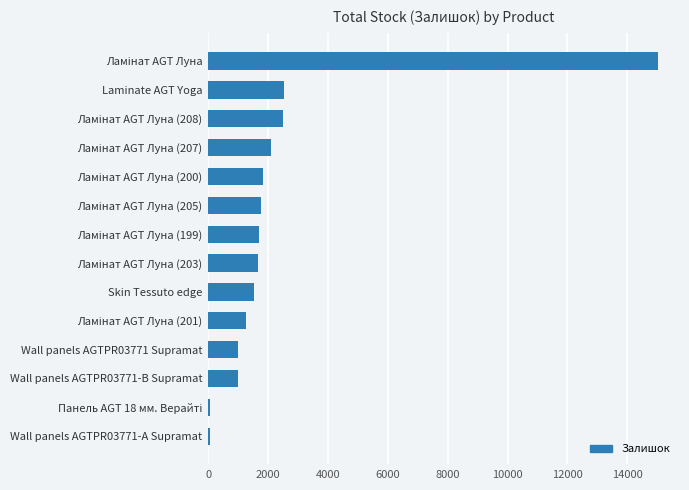

True or false: the data shows 1009 at Wall panels AGTPR03771 Supramat.

True